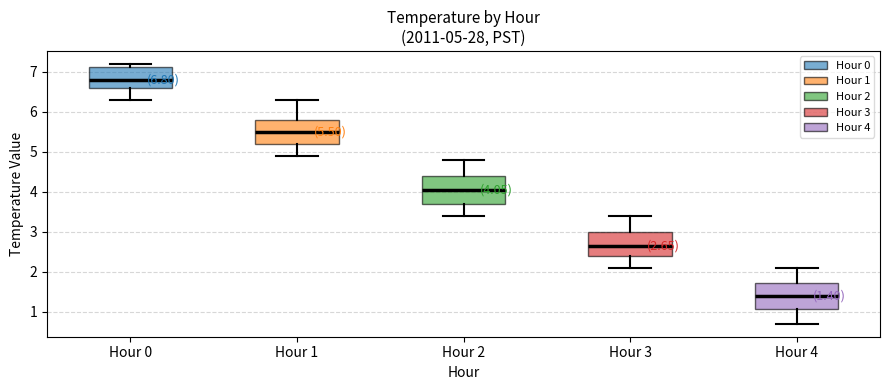

Which box has the lowest median line?

Hour 4